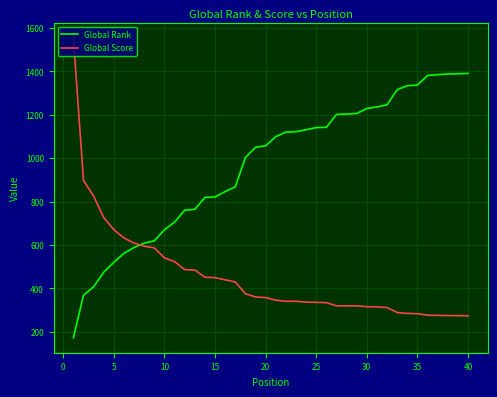

Rank the series by their average value, from lowest to highest.

Global Score, Global Rank